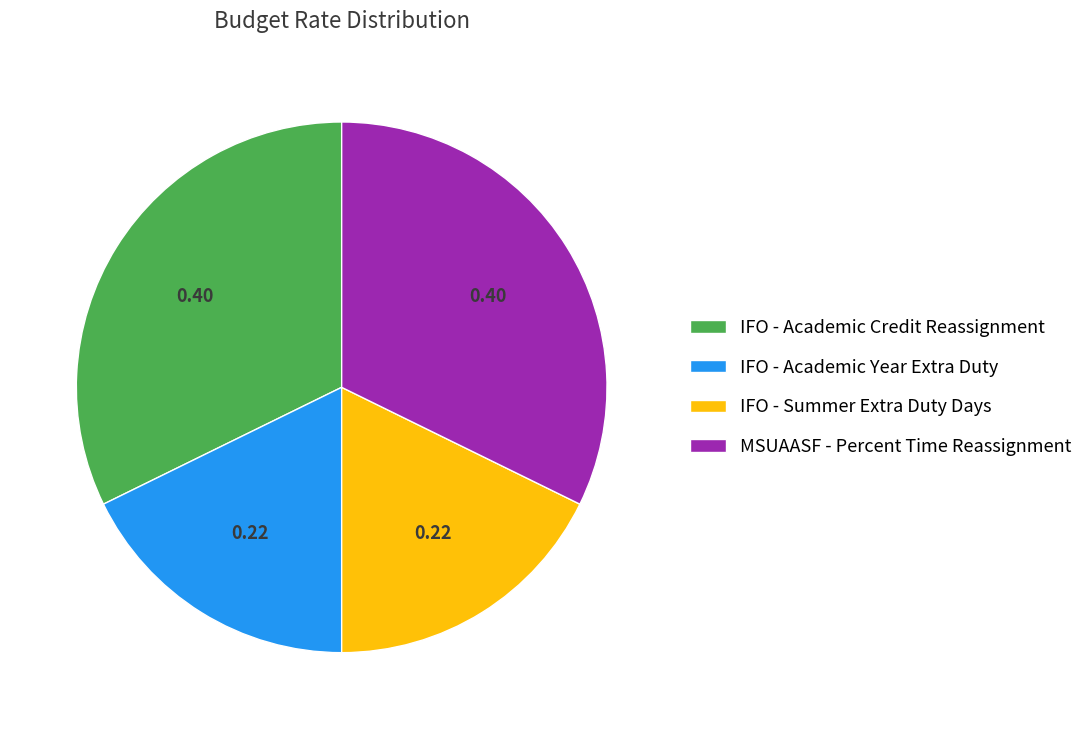

Between IFO - Summer Extra Duty Days and MSUAASF - Percent Time Reassignment, which is larger?

MSUAASF - Percent Time Reassignment